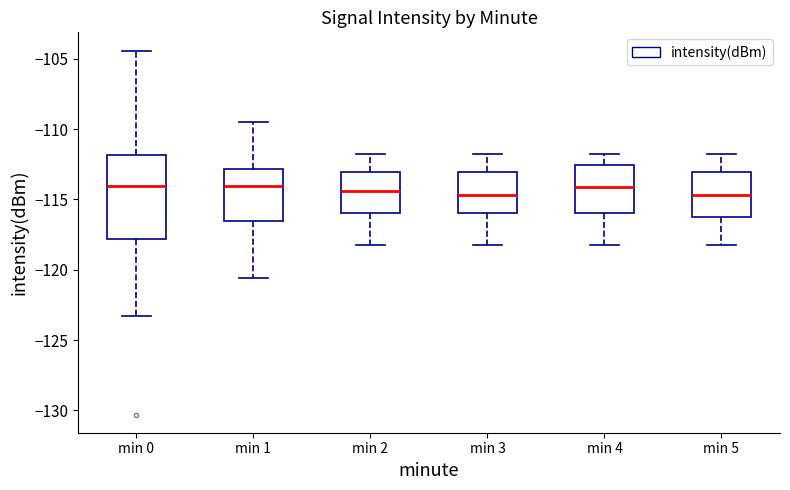

Which box is the tallest, from its lower edge to its upper edge?

min 0